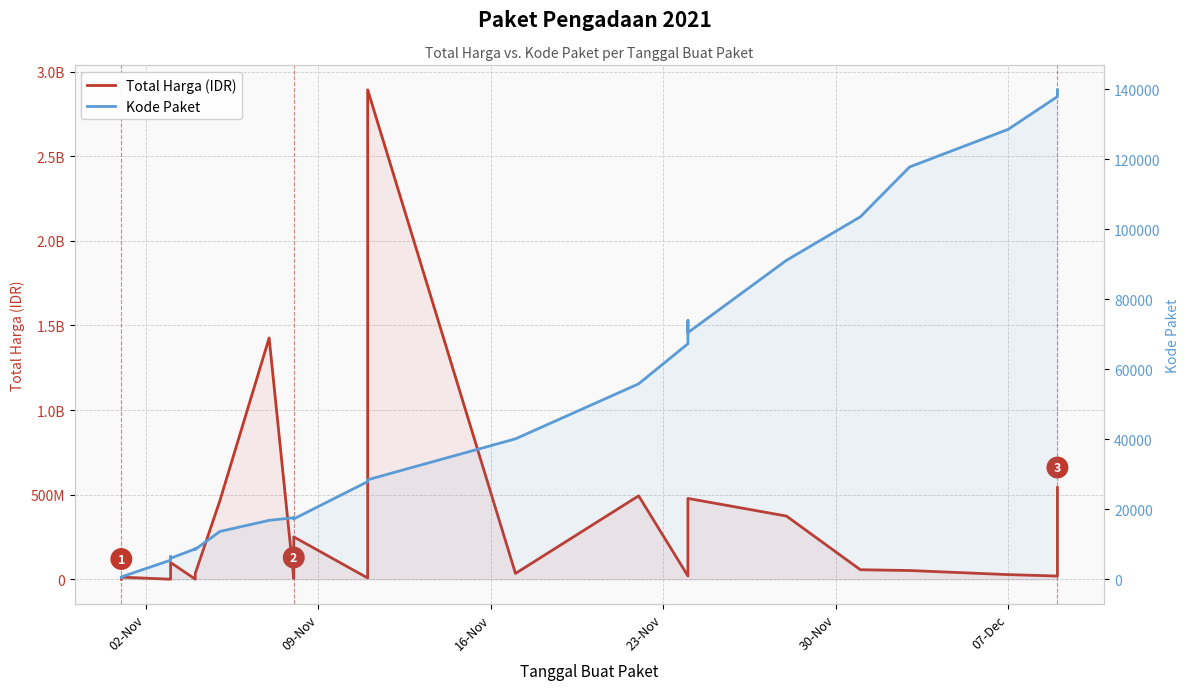

Is the value of Total Harga (IDR) at 30-Nov greater than the value of Kode Paket at 23?

Yes